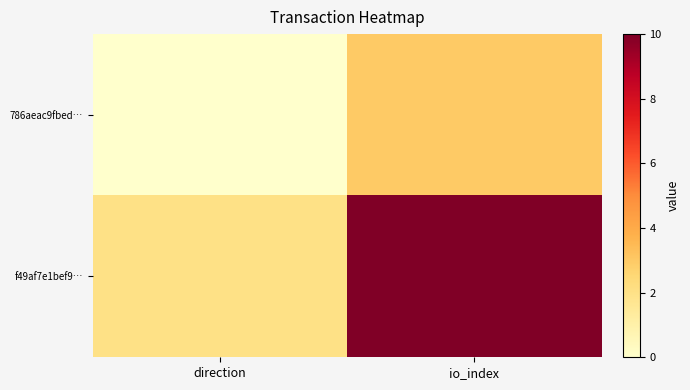

Rank the series by their maximum value, from lowest to highest.

786aeac9fbed…, f49af7e1bef9…